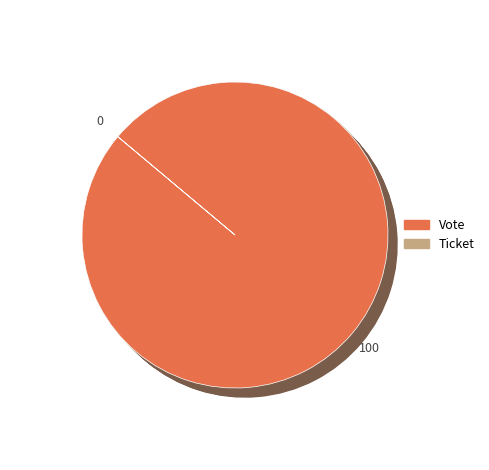

To the nearest percent, what is the difference between the largest and smallest slice percentages?

100%